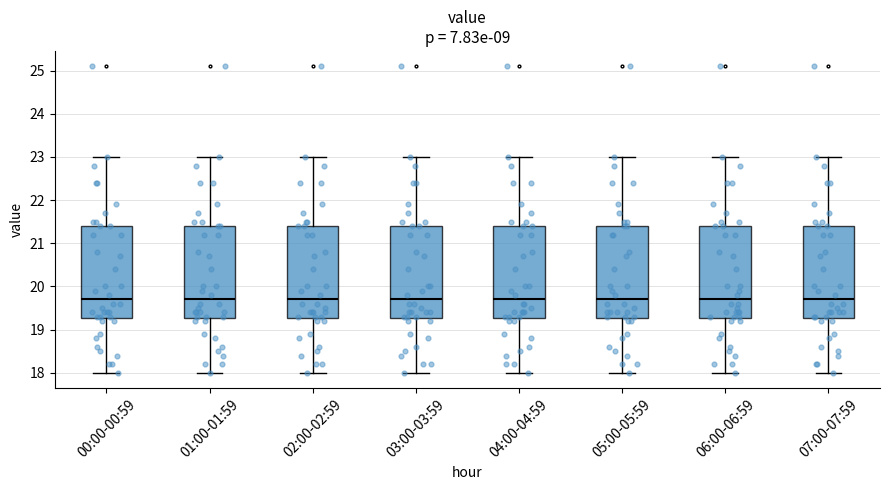

Where does the lower whisker of the box for 06:00-06:59 end on the y-axis? The values are not printed on the chart, so give them approximately, as read against the axis.

18.0